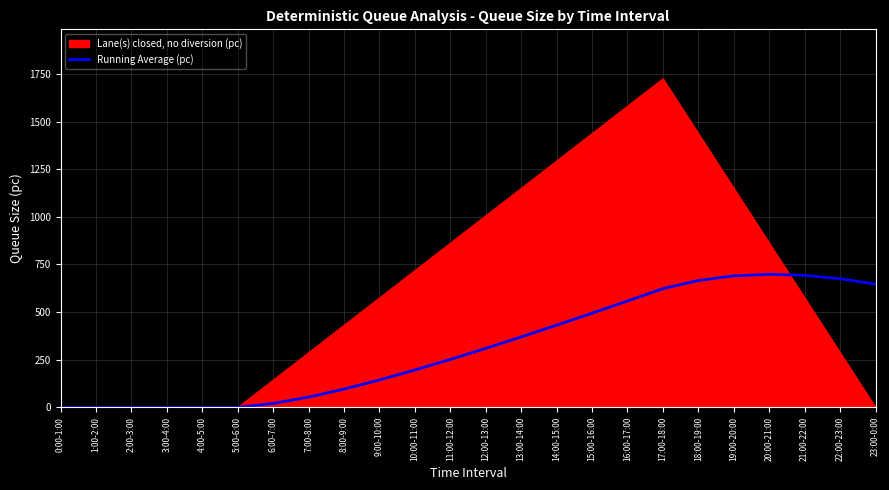

Count the number of categories in the chart.

24